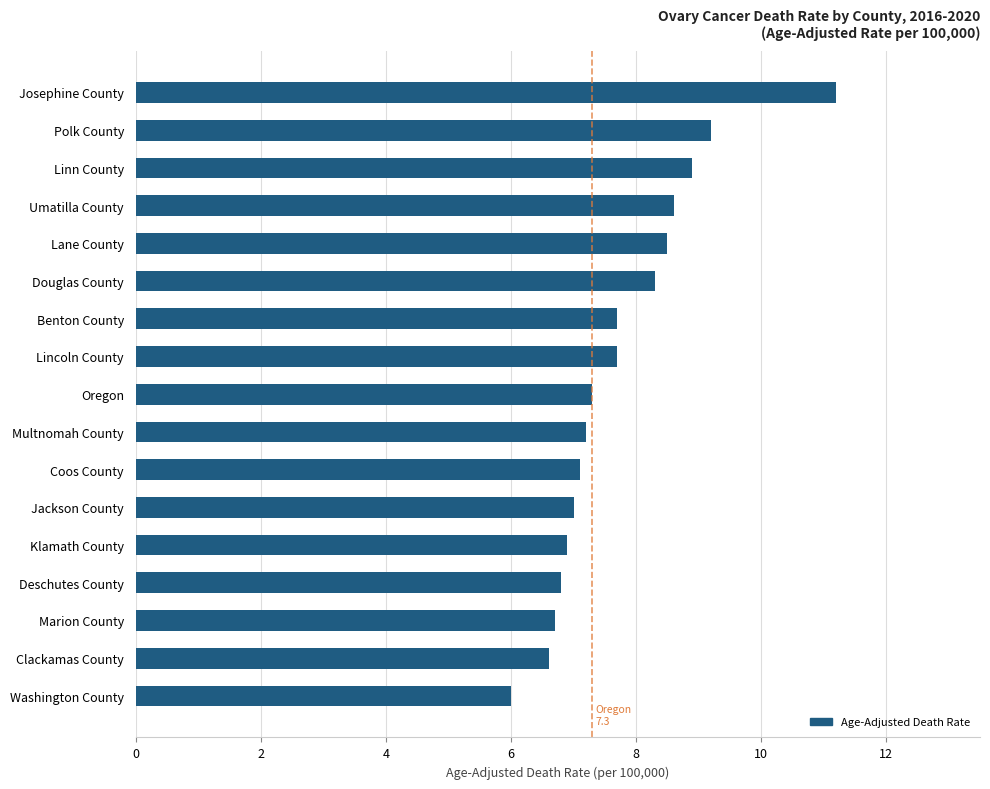

Does the chart contain any negative values?

No